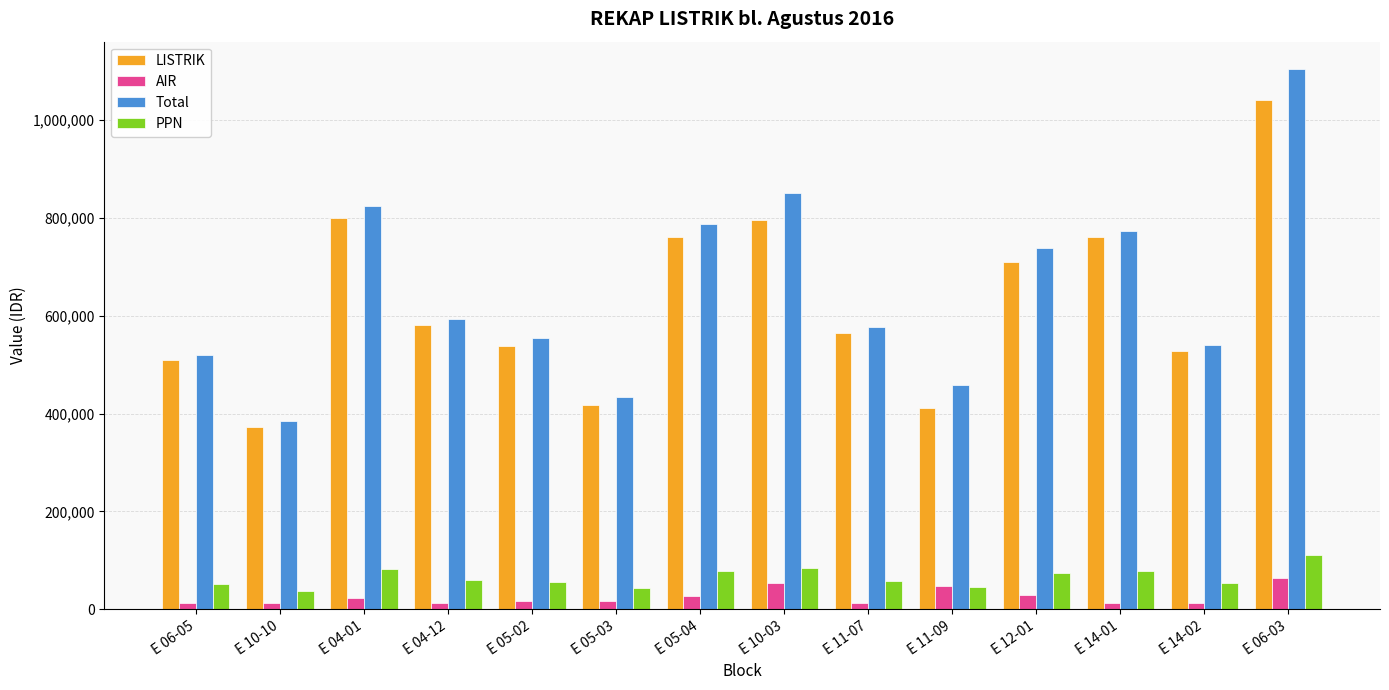

What is the maximum value shown in the chart?

1104435.0